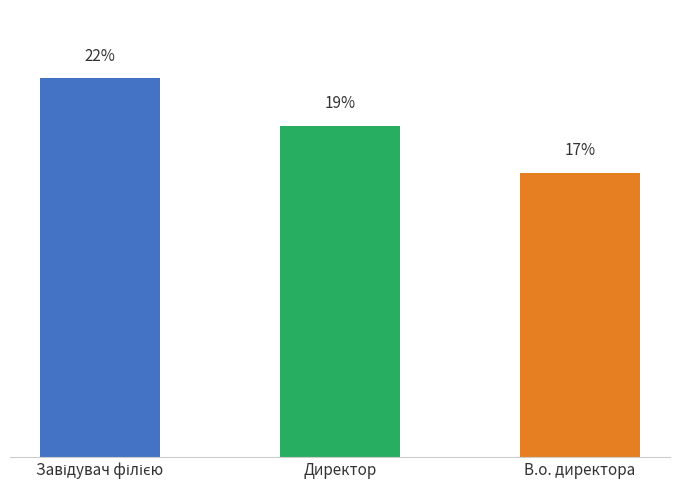

What is the value of the 2nd bar from the left?

19.4